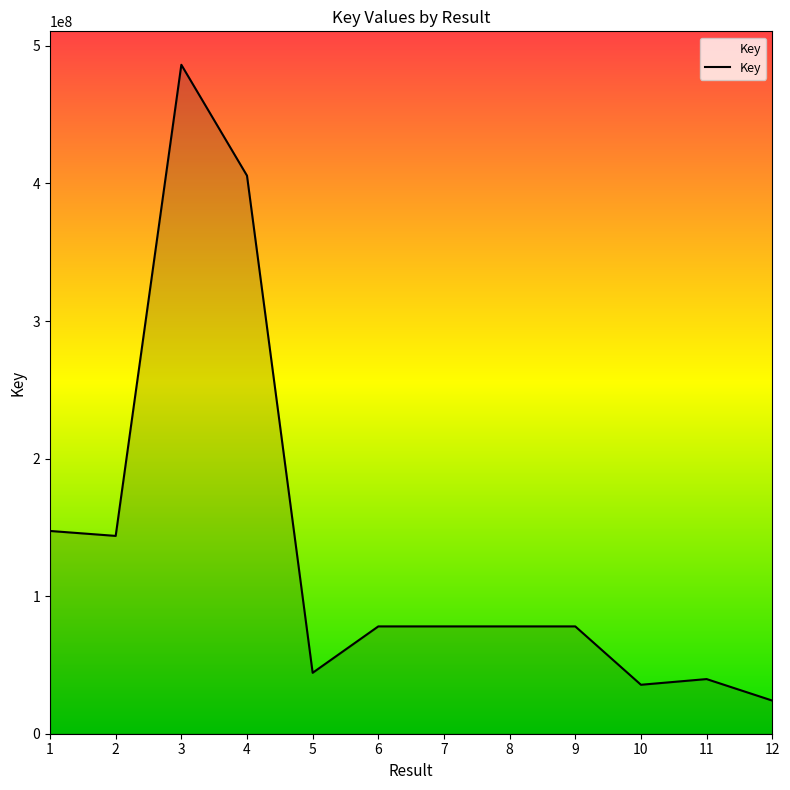

Which label corresponds to the smallest value in the chart?

12